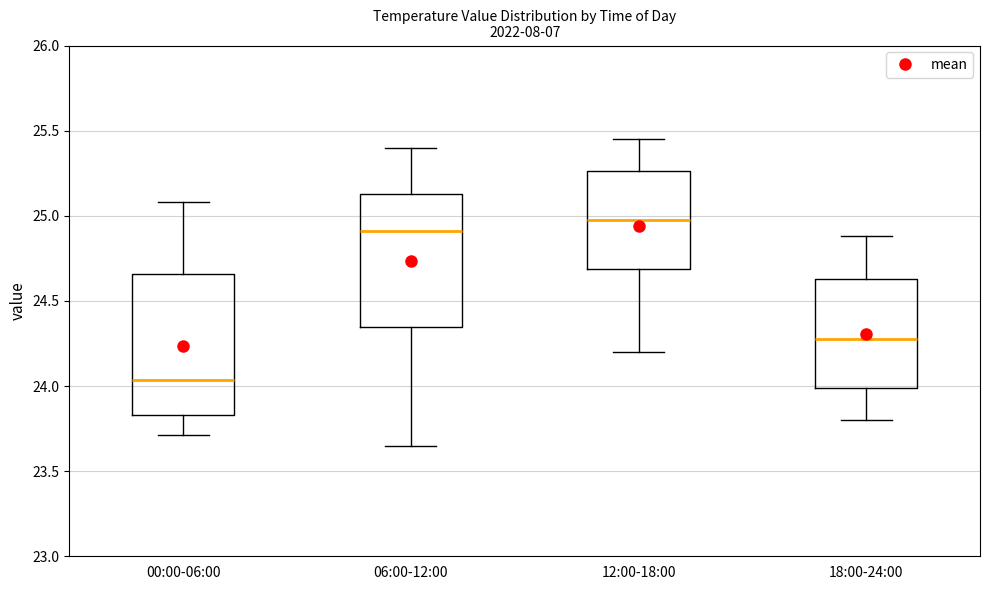

Reading left to right, transcribe this box plot: for each box, give where its median line is, the range the box spans, and where its two whiskers end, as read against the y-axis. The values are not printed on the chart, so give them approximately, as read against the axis.

00:00-06:00: median 24.05, box 23.85 to 24.65, whiskers 23.70 to 25.10
06:00-12:00: median 24.90, box 24.35 to 25.15, whiskers 23.65 to 25.40
12:00-18:00: median 25.00, box 24.70 to 25.25, whiskers 24.20 to 25.45
18:00-24:00: median 24.30, box 24.00 to 24.65, whiskers 23.80 to 24.90